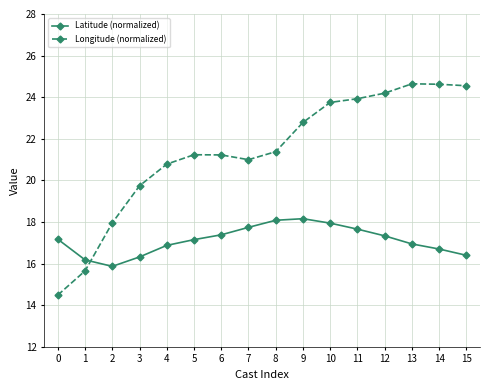

What is the maximum value shown in the chart?

24.6